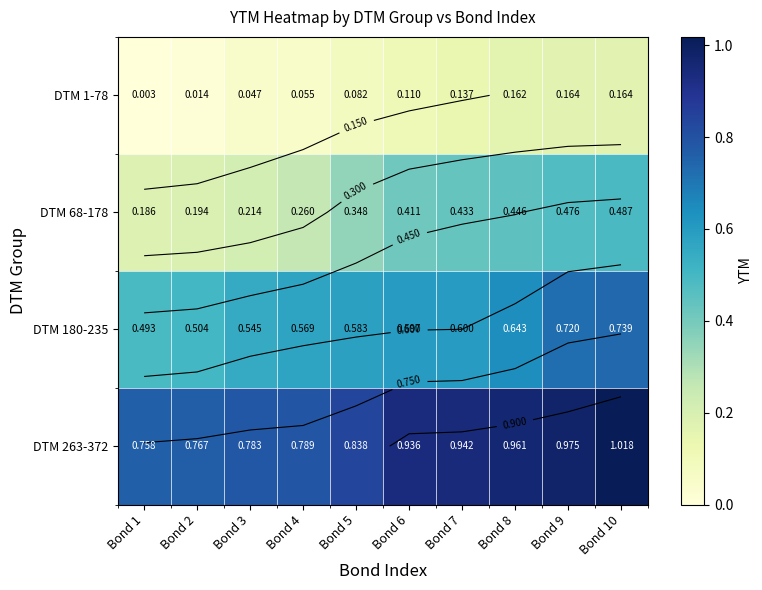

Which label corresponds to the largest value in the chart?

Bond 10